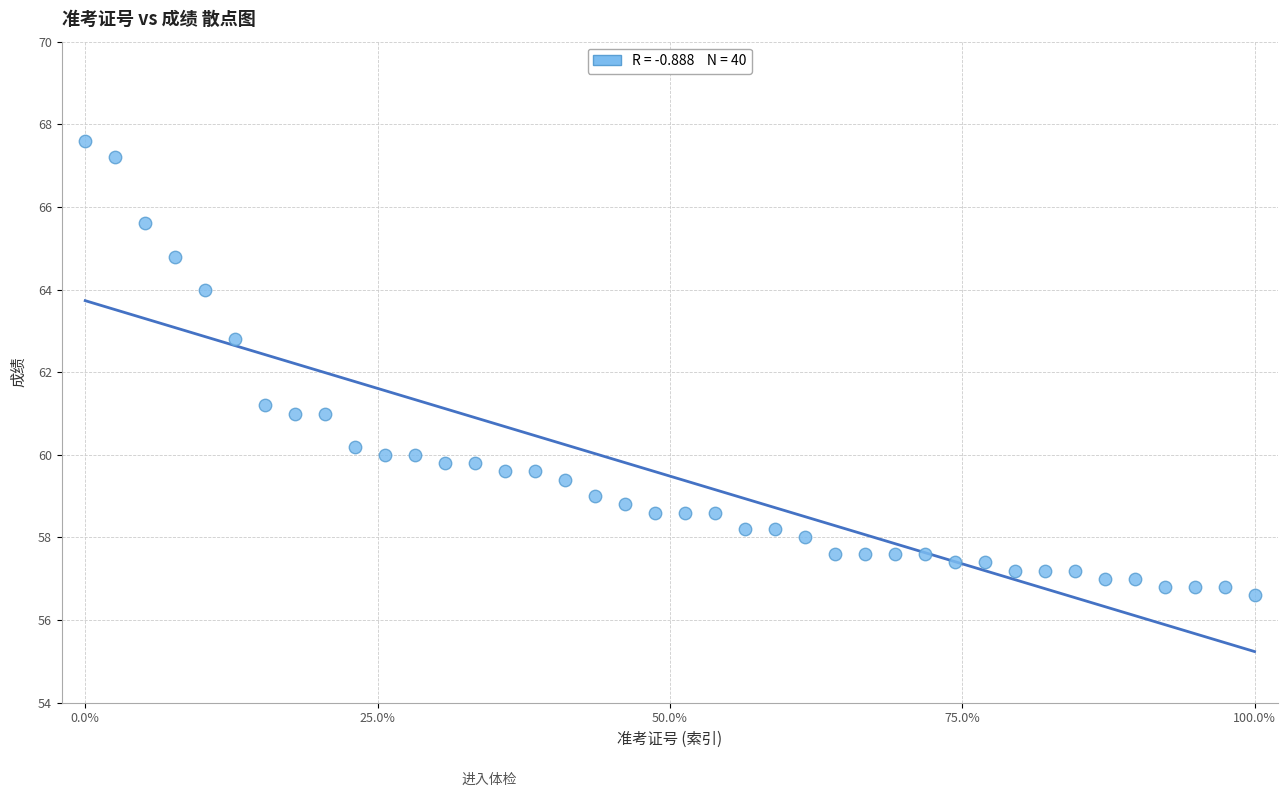

What is the range of Y values (max minus min)?

11.0